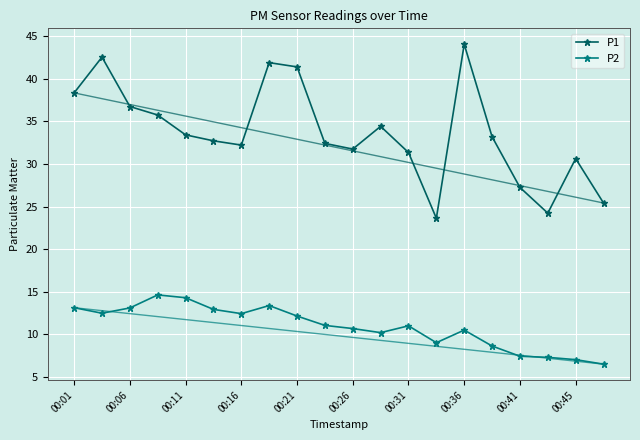

Count the number of categories in the chart.

20